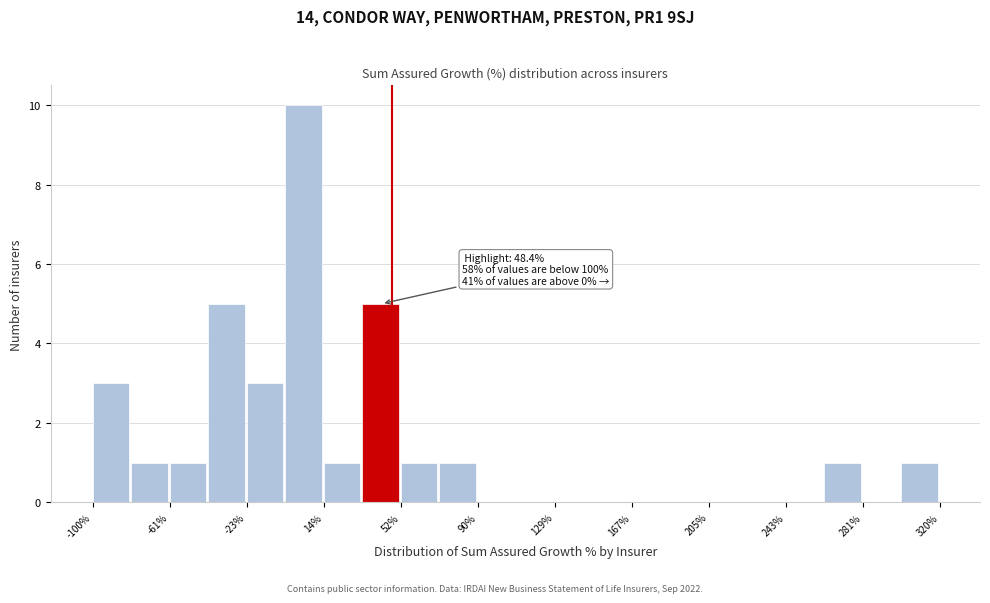

Around what value on the x-axis is the tallest bar? Give the approximate position of its centre, as read against the axis.

5